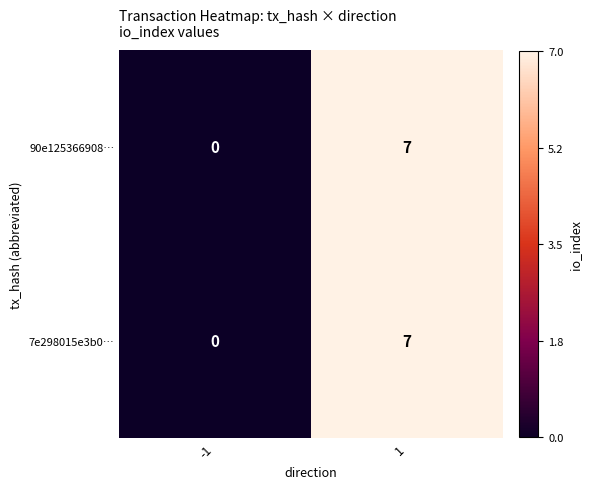

What is the sum of the 90e125366908… values at -1 and 1?

7